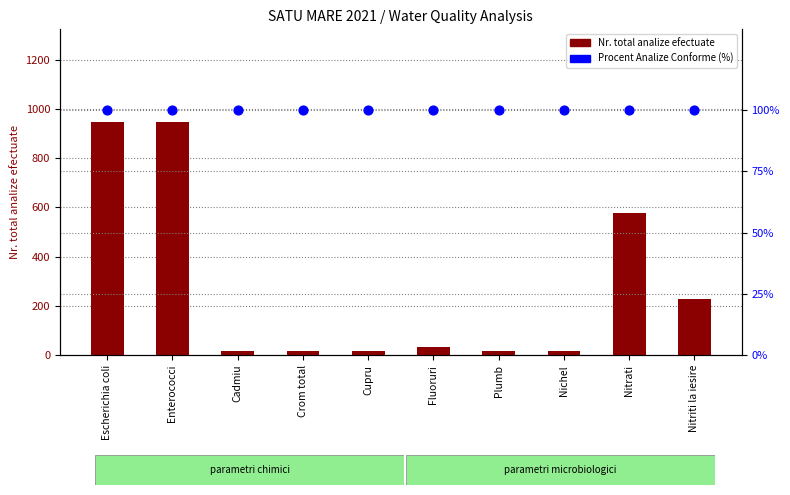

At how many categories does at least one series exceed 176?

4